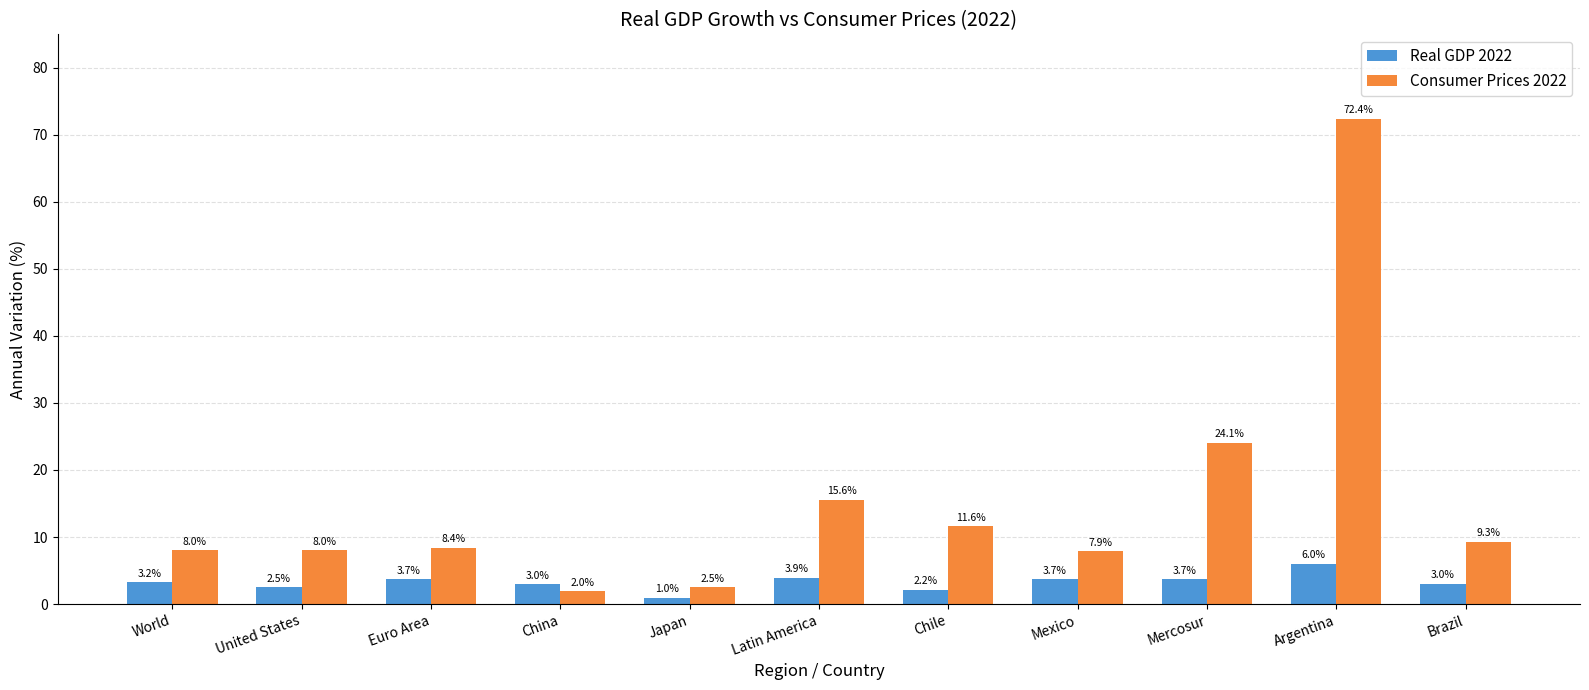

What is the difference between the second highest and second lowest values in the Consumer Prices 2022 series?

21.6